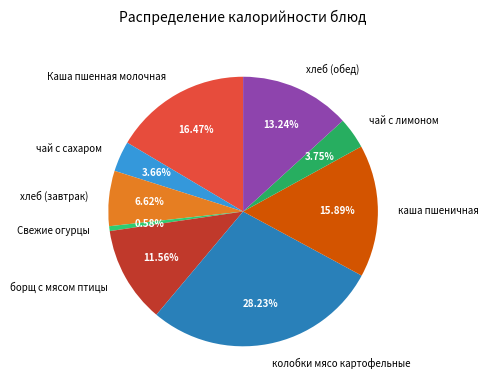

Does any single category account for the majority?

No